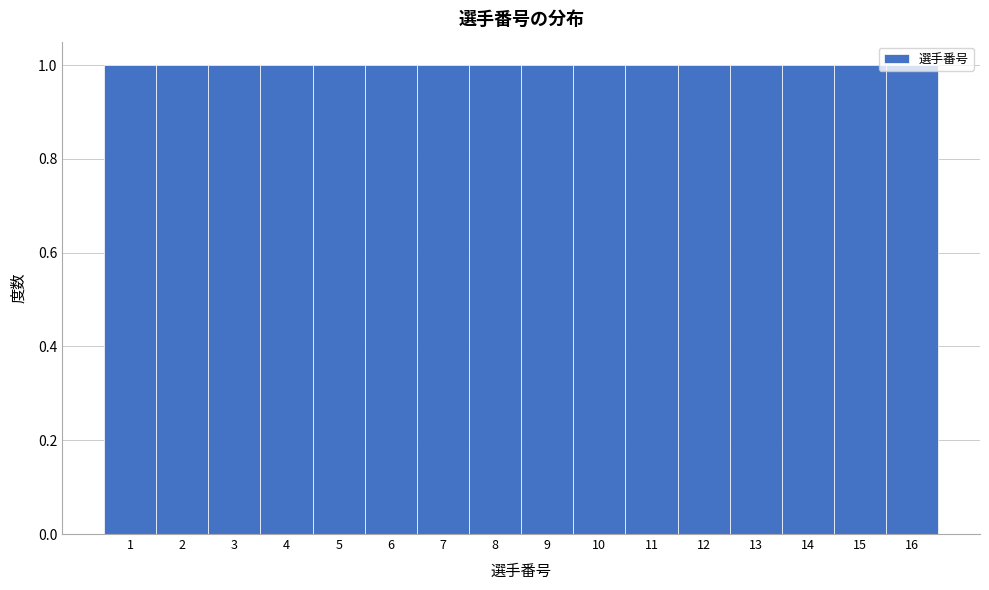

How tall is the bar that spans 12.5 to 13.5 on the x-axis? The values are not printed on the chart, so give them approximately, as read against the axis.

1